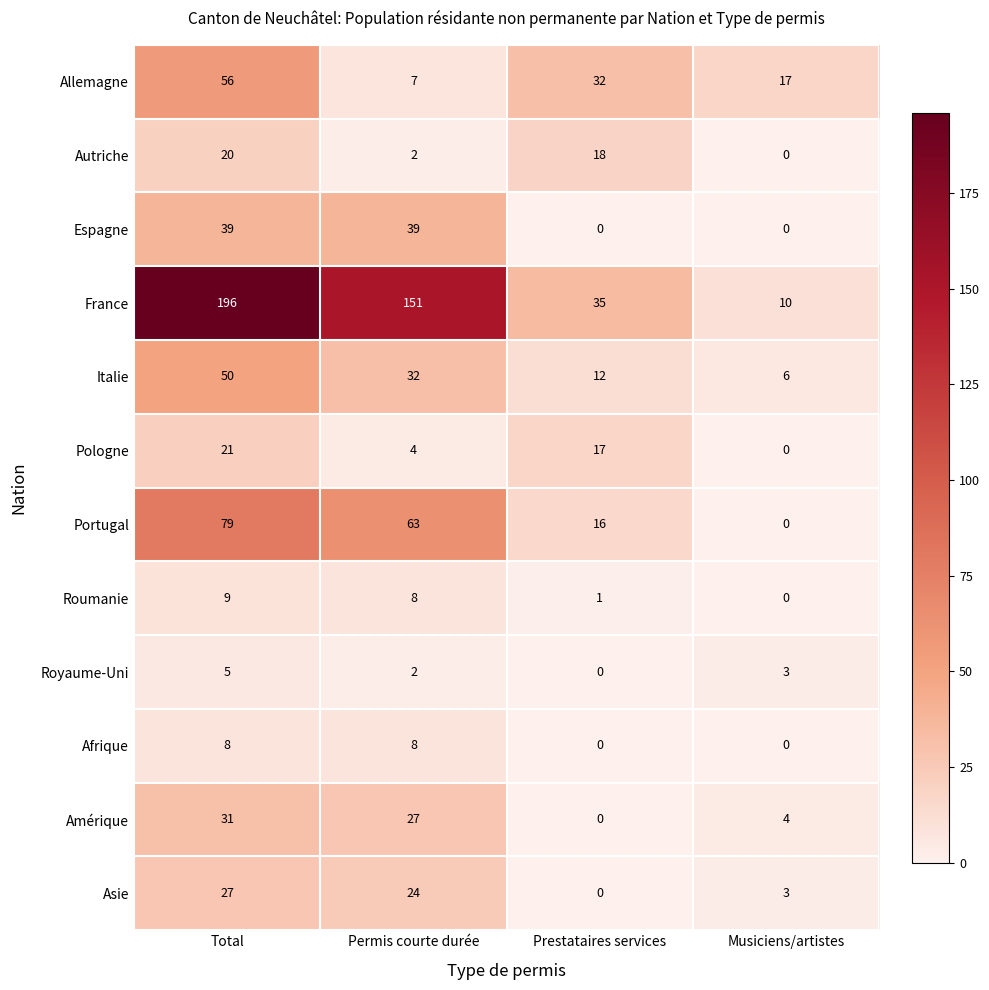

Which series has the largest total across all categories?

France